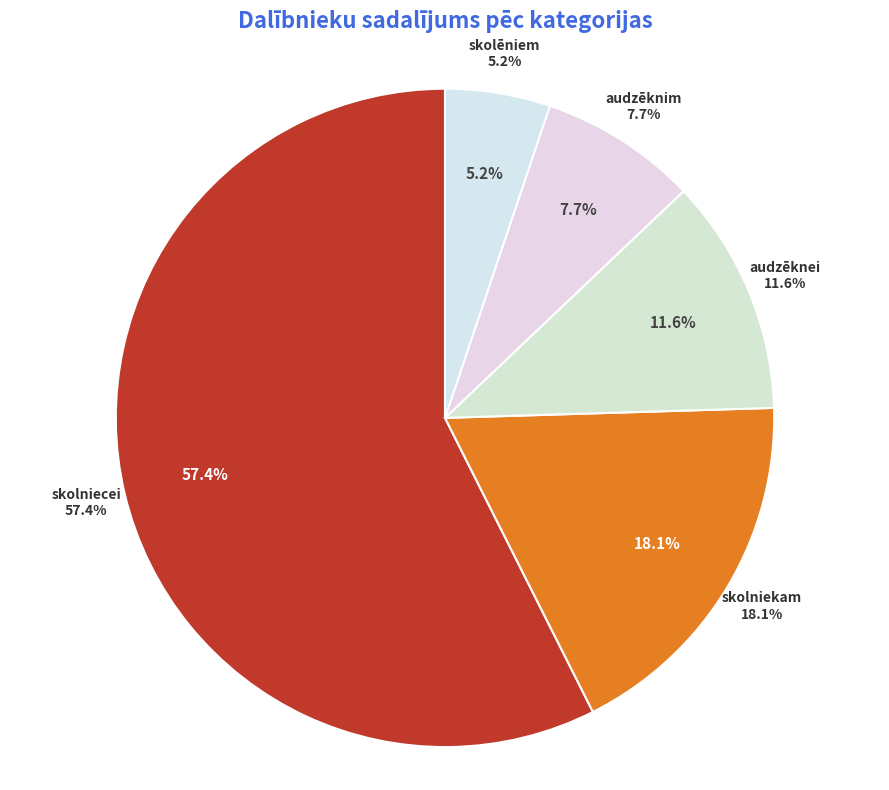

Which category has the biggest portion of the pie?

skolniecei